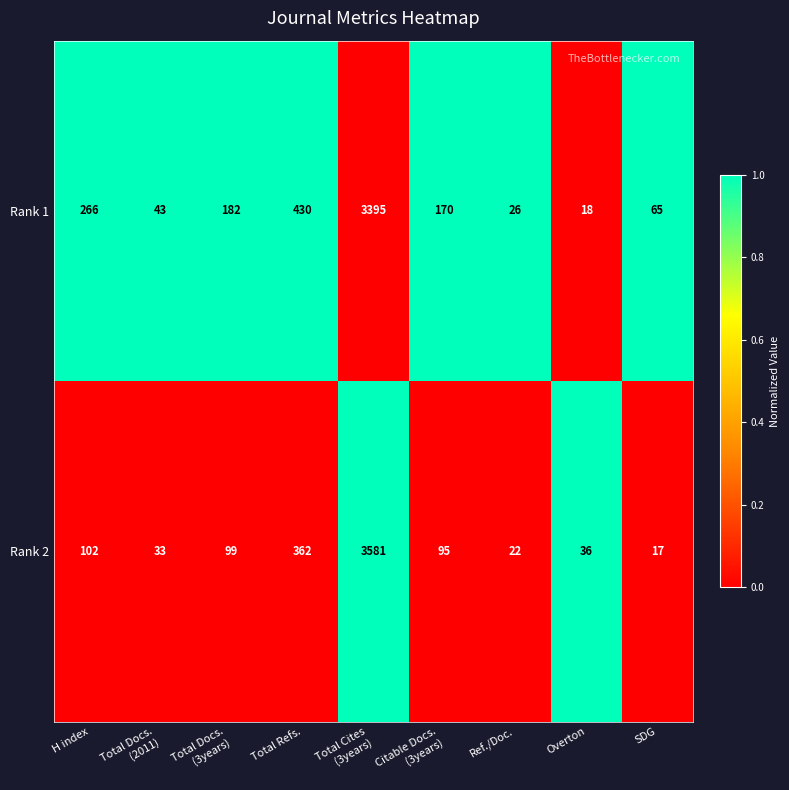

List the series in order of their overall mean, highest first.

Rank 1, Rank 2